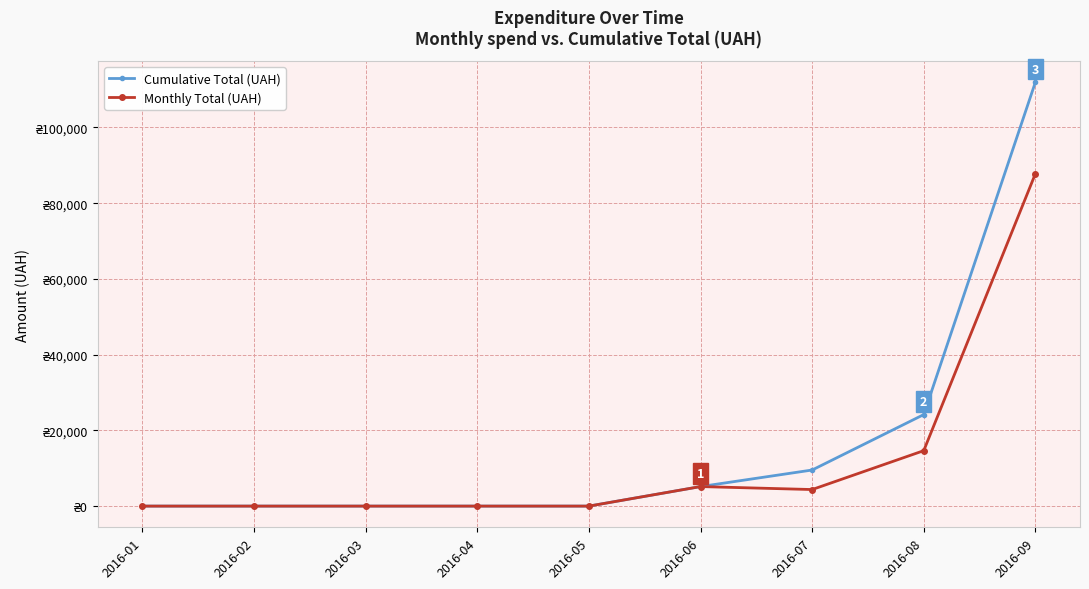

Between 2016-01 and 2016-09, which series saw the biggest shift?

Cumulative Total (UAH)